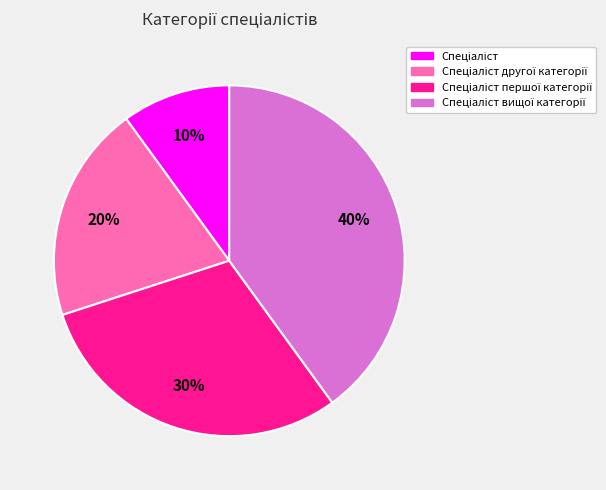

Is there a majority slice in this chart?

No